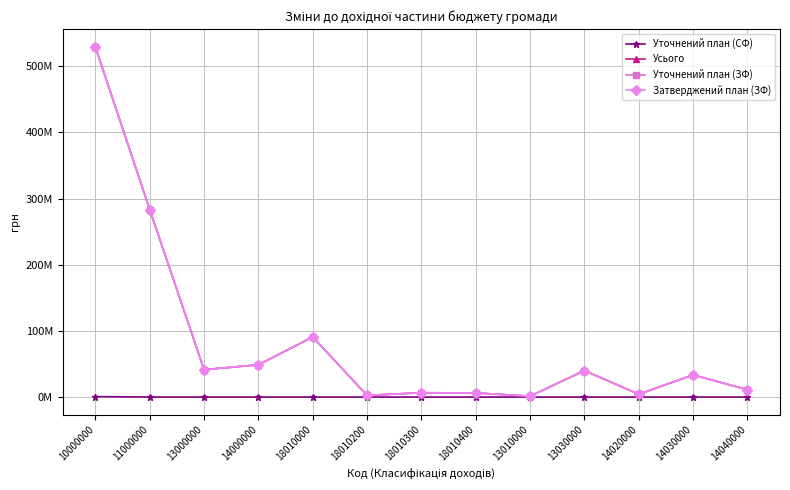

Reading right to left, what are all the values shown in this chart?

Уточнений план (СФ): 0.0	0.0	0.0	0.0	0.0	0.0	0.0	0.0	0.0	0.0	0.0	0.0	0.7
Усього: 11.1	33.5	4.2	40.0	1.3	6.2	6.5	2.5	90.8	48.8	41.4	283.5	529.5
Уточнений план (ЗФ): 11.1	33.5	4.2	40.0	1.3	6.2	6.5	2.5	90.8	48.8	41.4	283.5	528.8
Затверджений план (ЗФ): 11.1	33.5	4.2	40.0	1.3	6.2	6.5	2.5	90.8	48.8	41.4	283.5	528.8